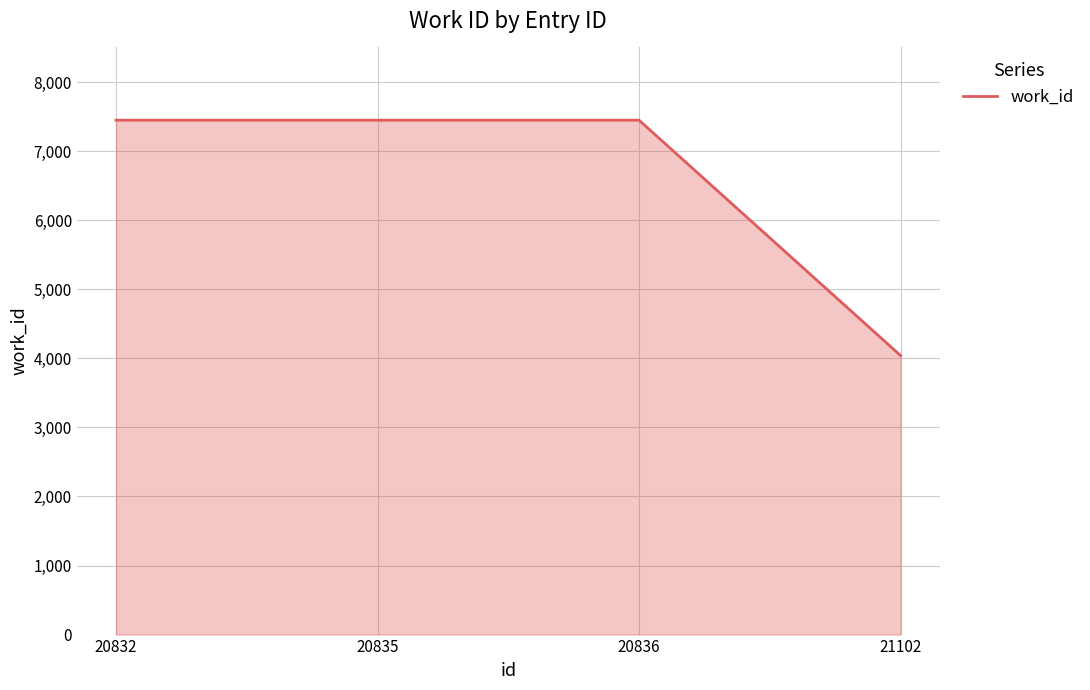

What is the difference between the second highest and minimum values?

3407